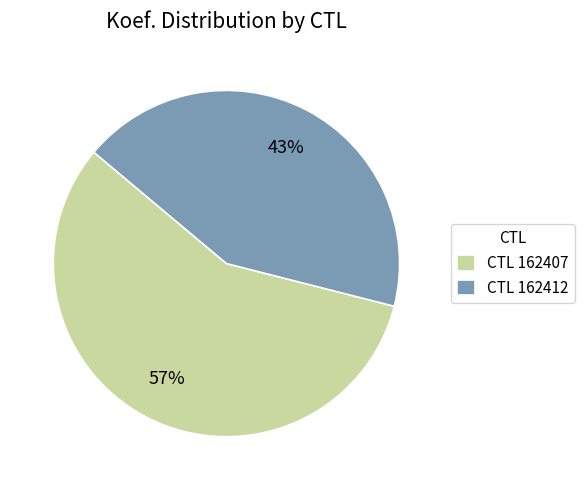

Combined, do CTL 162407 and CTL 162412 account for over 50%?

Yes